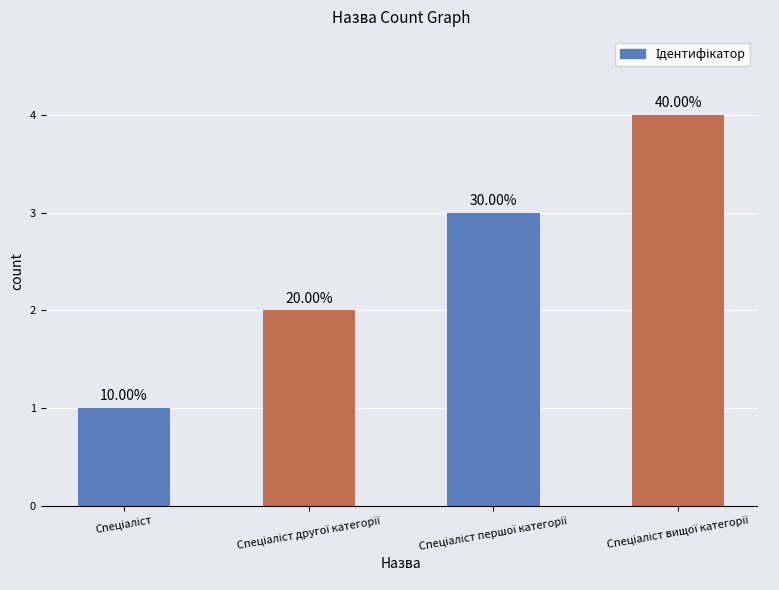

Is it true that the value at Спеціаліст is 1?

True